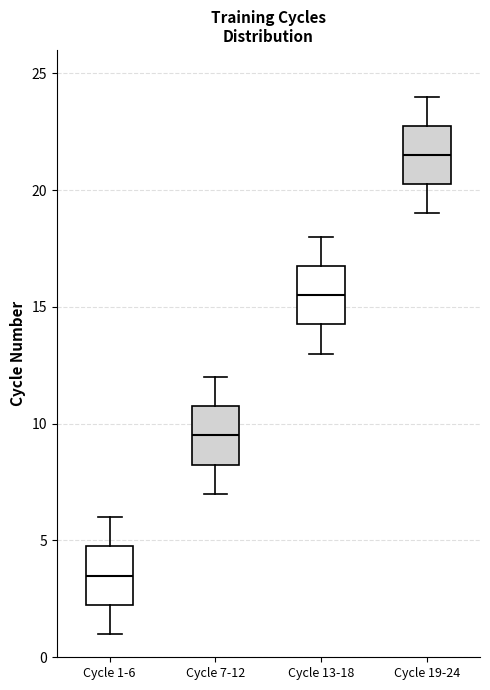

Reading left to right, read every box against the y-axis: the position of its median line, the range the box covers, and the ends of its whiskers. The values are not printed on the chart, so give them approximately, as read against the axis.

Cycle 1-6: median 3.5, box 2.5 to 5.0, whiskers 1.0 to 6.0
Cycle 7-12: median 9.5, box 8.5 to 11.0, whiskers 7.0 to 12.0
Cycle 13-18: median 15.5, box 14.5 to 17.0, whiskers 13.0 to 18.0
Cycle 19-24: median 21.5, box 20.5 to 23.0, whiskers 19.0 to 24.0